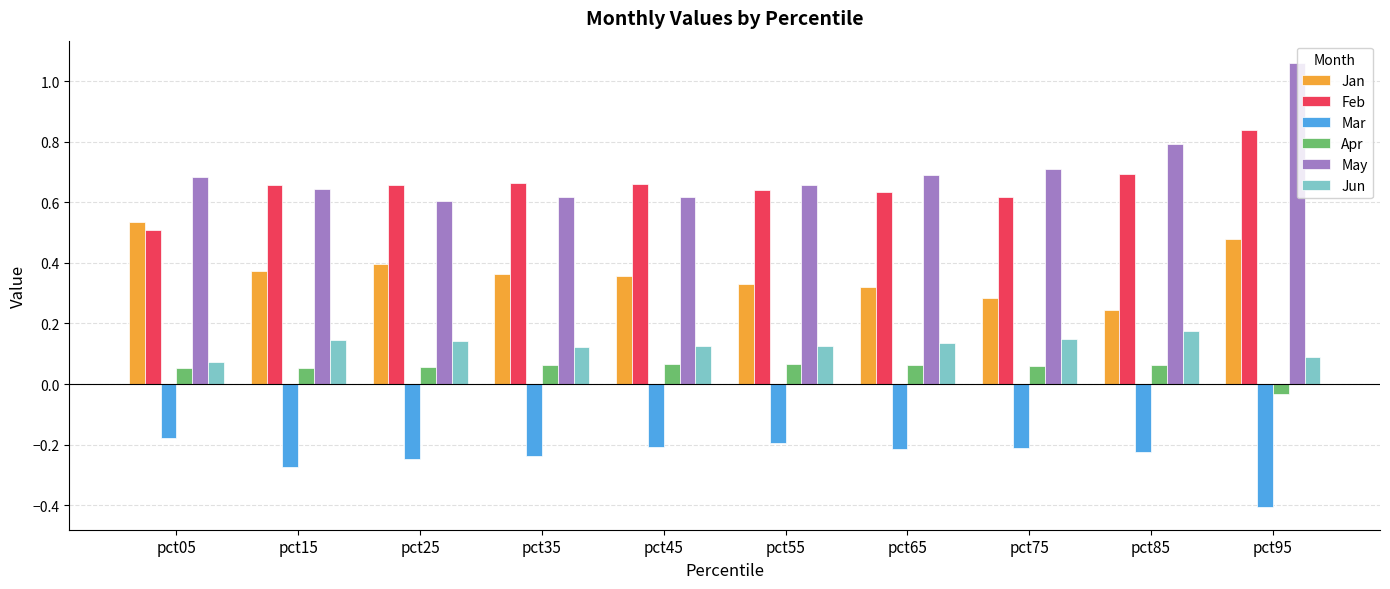

Which series has the largest total across all categories?

May